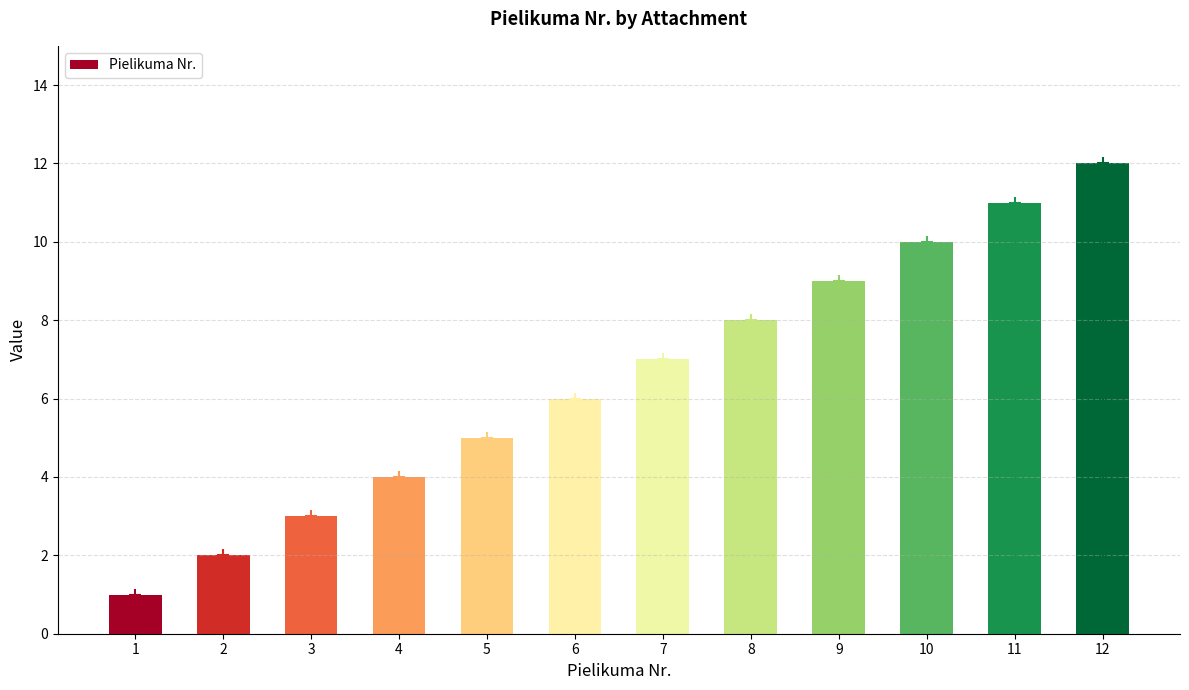

What is the maximum value shown in the chart?

12